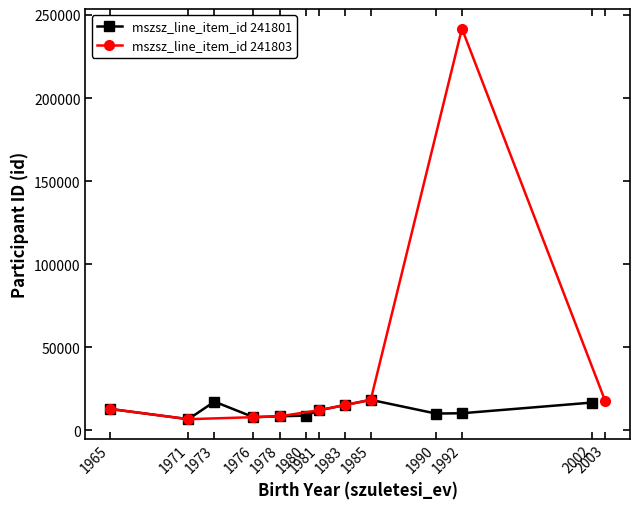

True or false: mszsz_line_item_id 241801 has more than 0 interior local peaks.

True